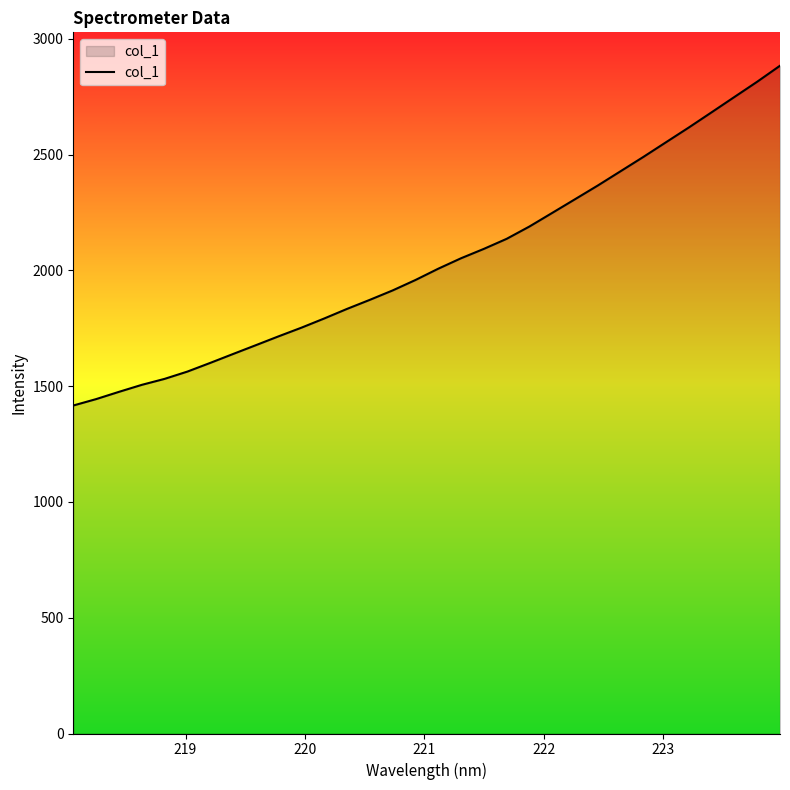

Count the number of data series in this chart.

1